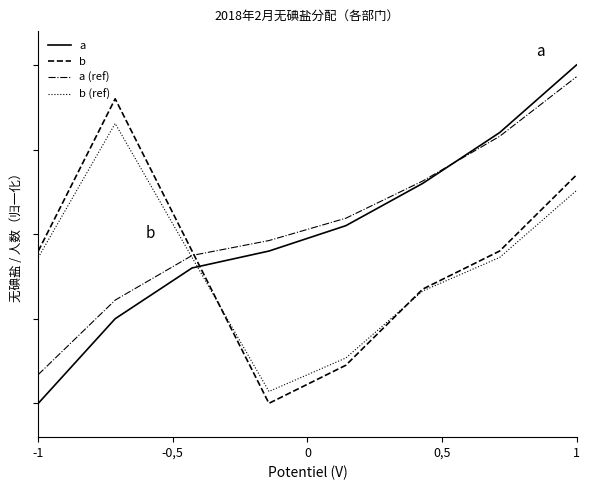

What are all the series names shown in the legend?

a, b, a (ref), b (ref)